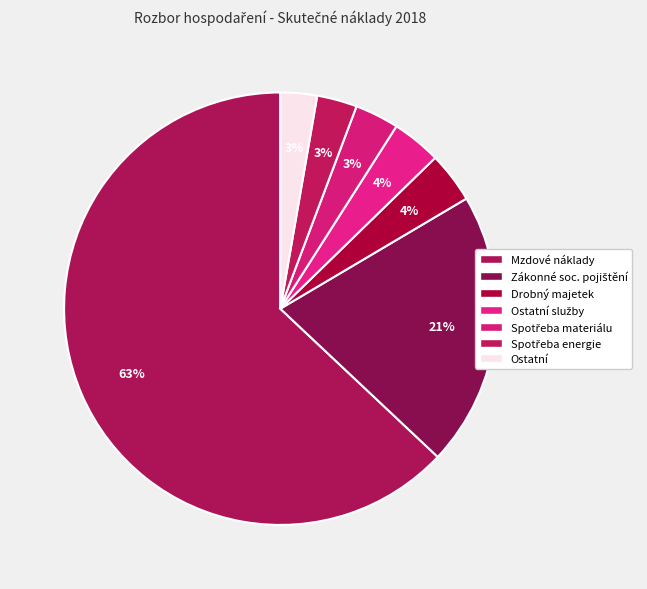

Which category accounts for the majority?

521 - Mzdové náklady